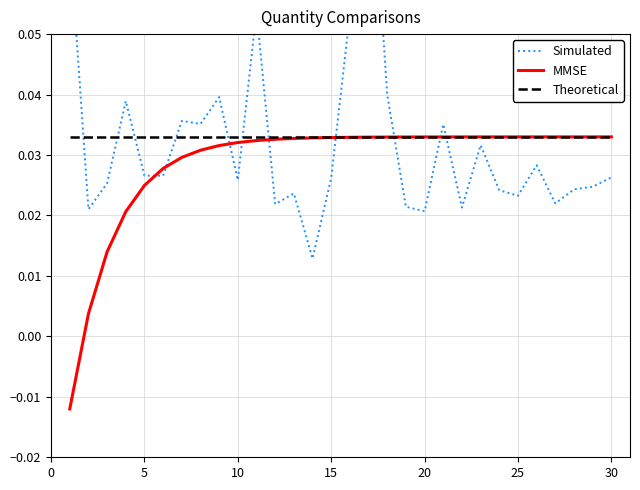

What is the difference between the maximum and second lowest values in the Simulated series?

0.1